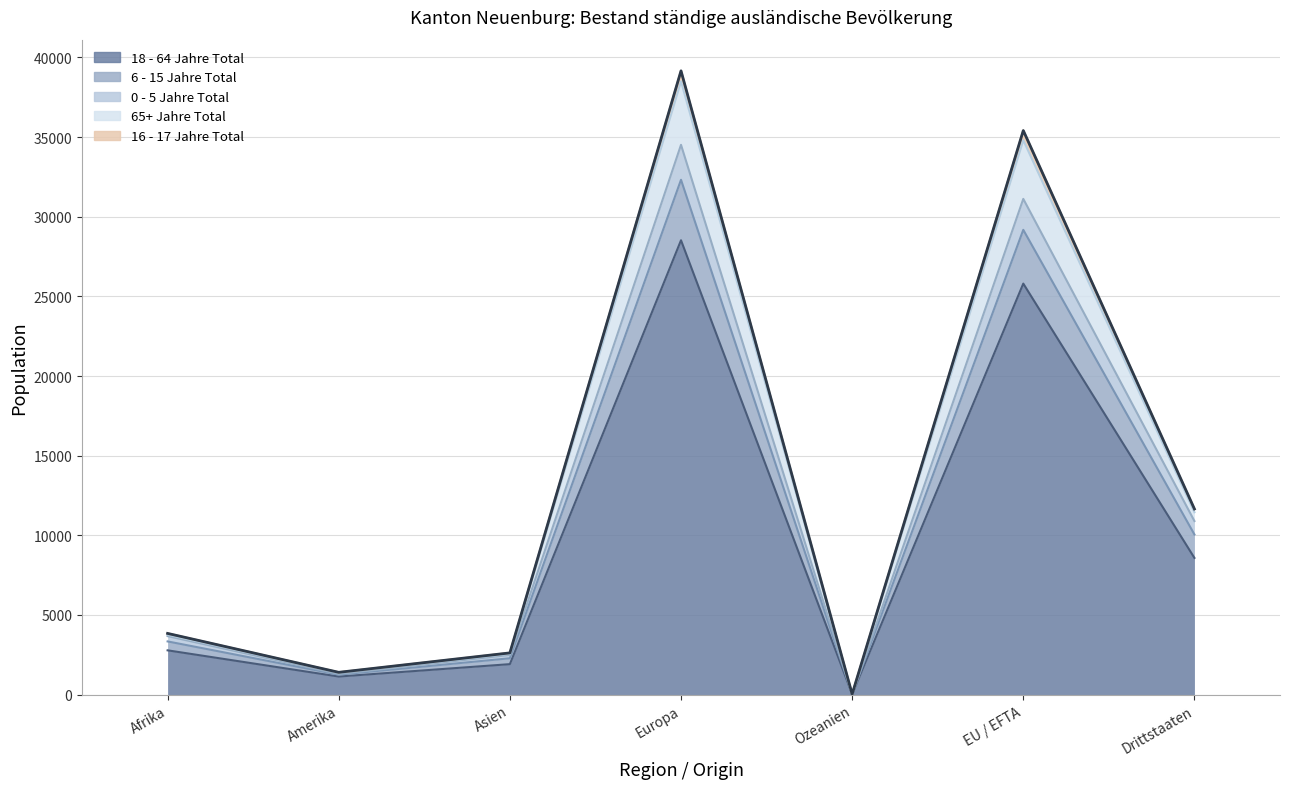

At which category does the chart reach its peak across all series?

Europa